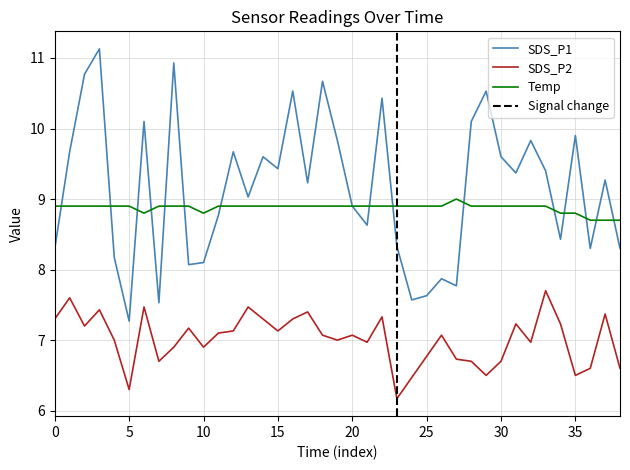

What is the total value across all series at 12?

25.7